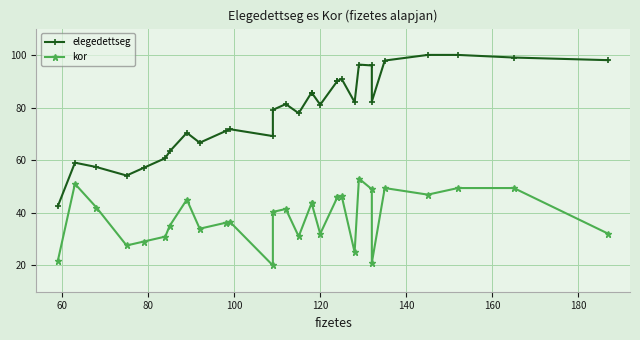

What is the average value of the elegedettseg series?

78.6